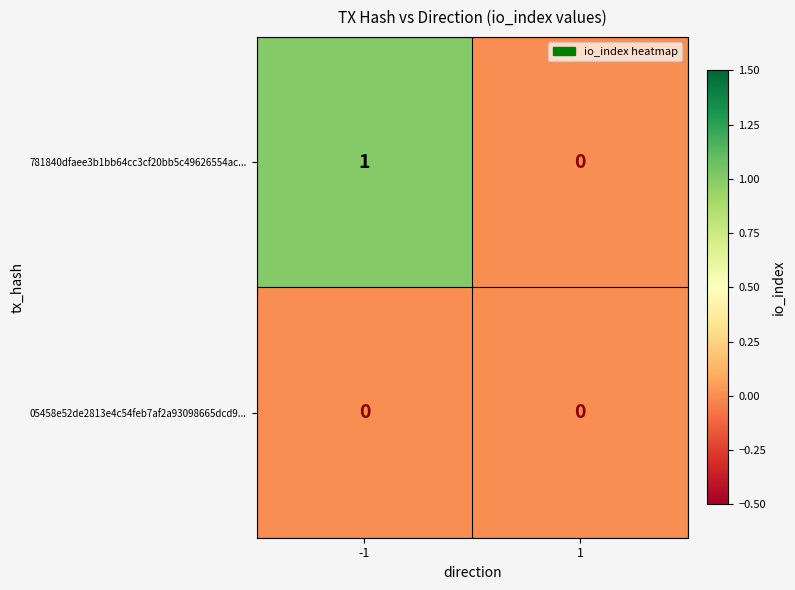

Which series has the widest spread of values?

781840dfaee3b1bb64cc3cf20bb5c49626554ac...